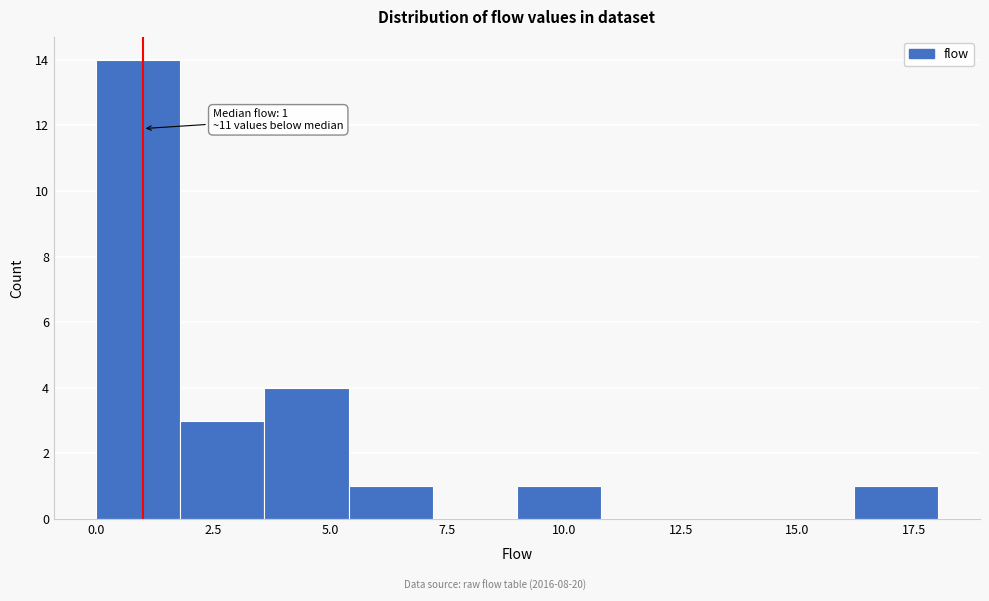

Around what value on the x-axis is the tallest bar? Give the approximate position of its centre, as read against the axis.

1.0